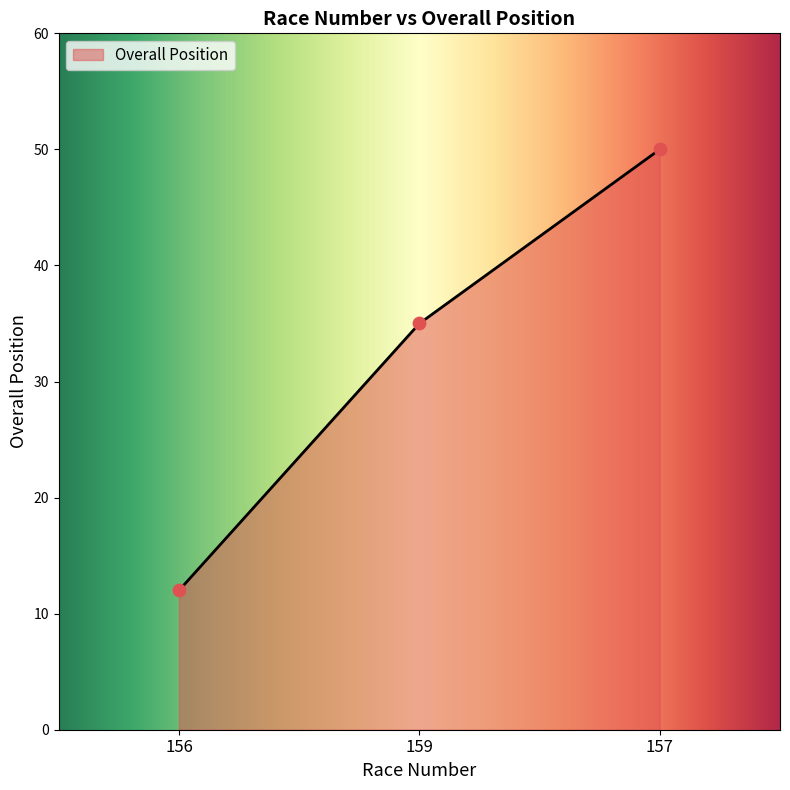

Approximately how many times larger is the value at 156 compared to 157?

0.2